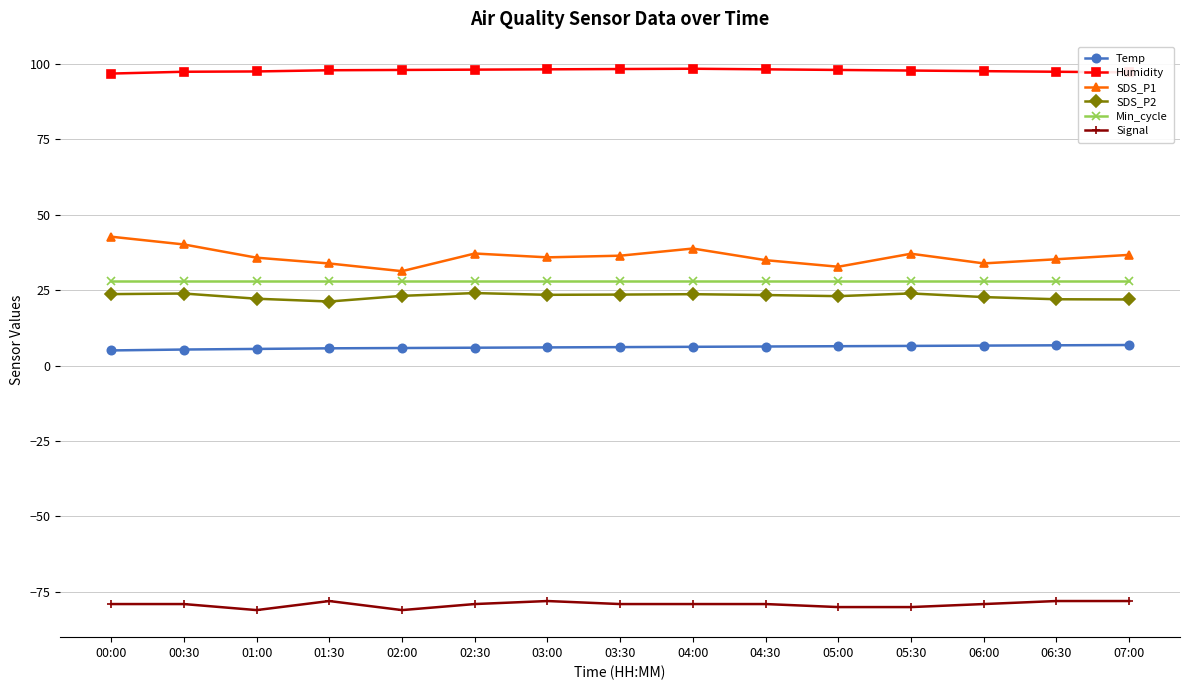

Is it true that Signal equals -80.0 at 05:00?

True